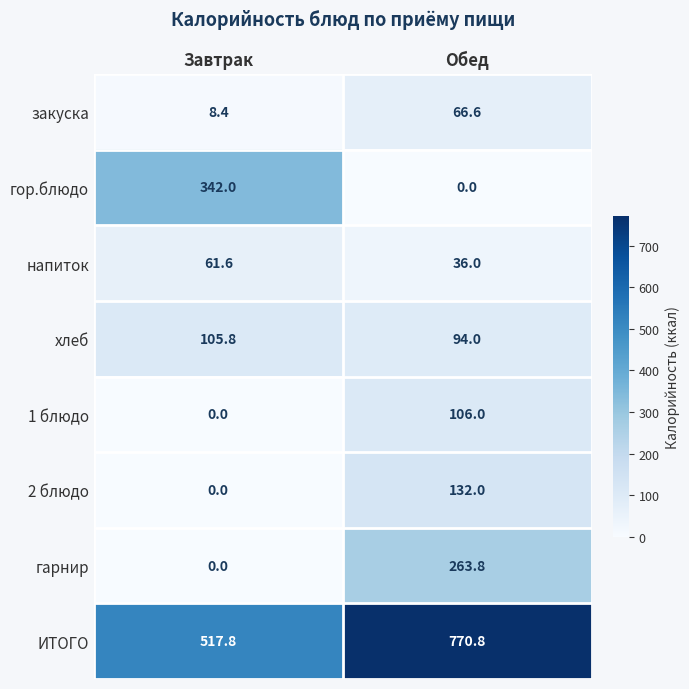

What is the total value across all series at Завтрак?

1035.6